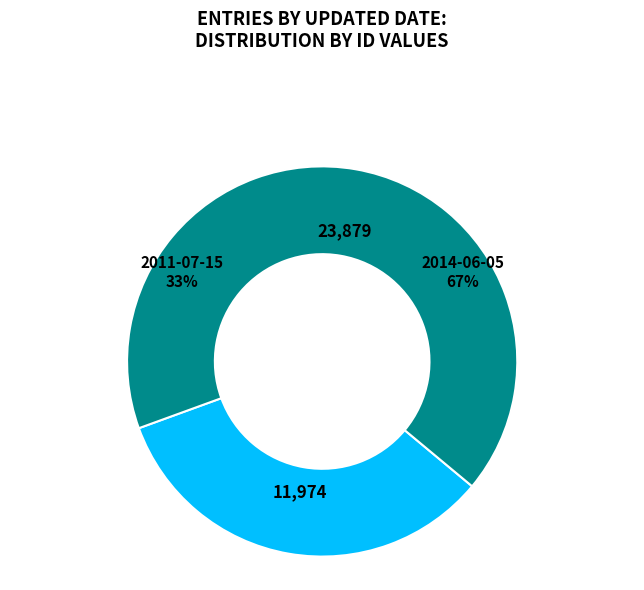

What percentage is the 2011-07-15 slice, to the nearest percent?

33%